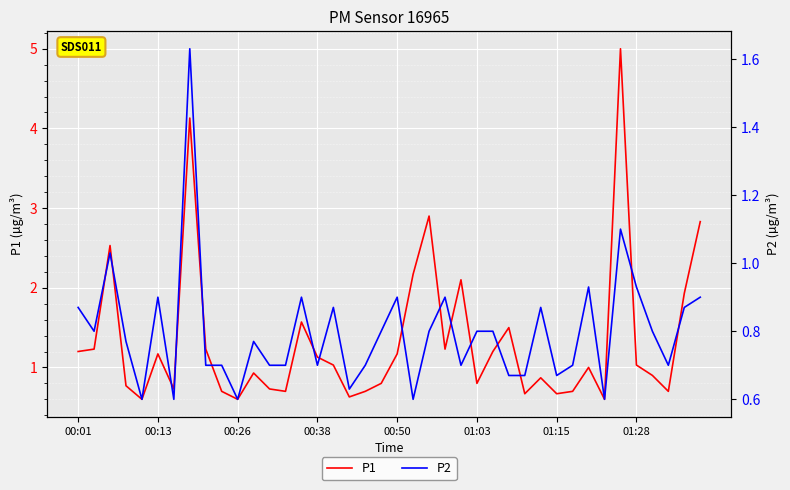

What is the label of the 30th point from the left?

29